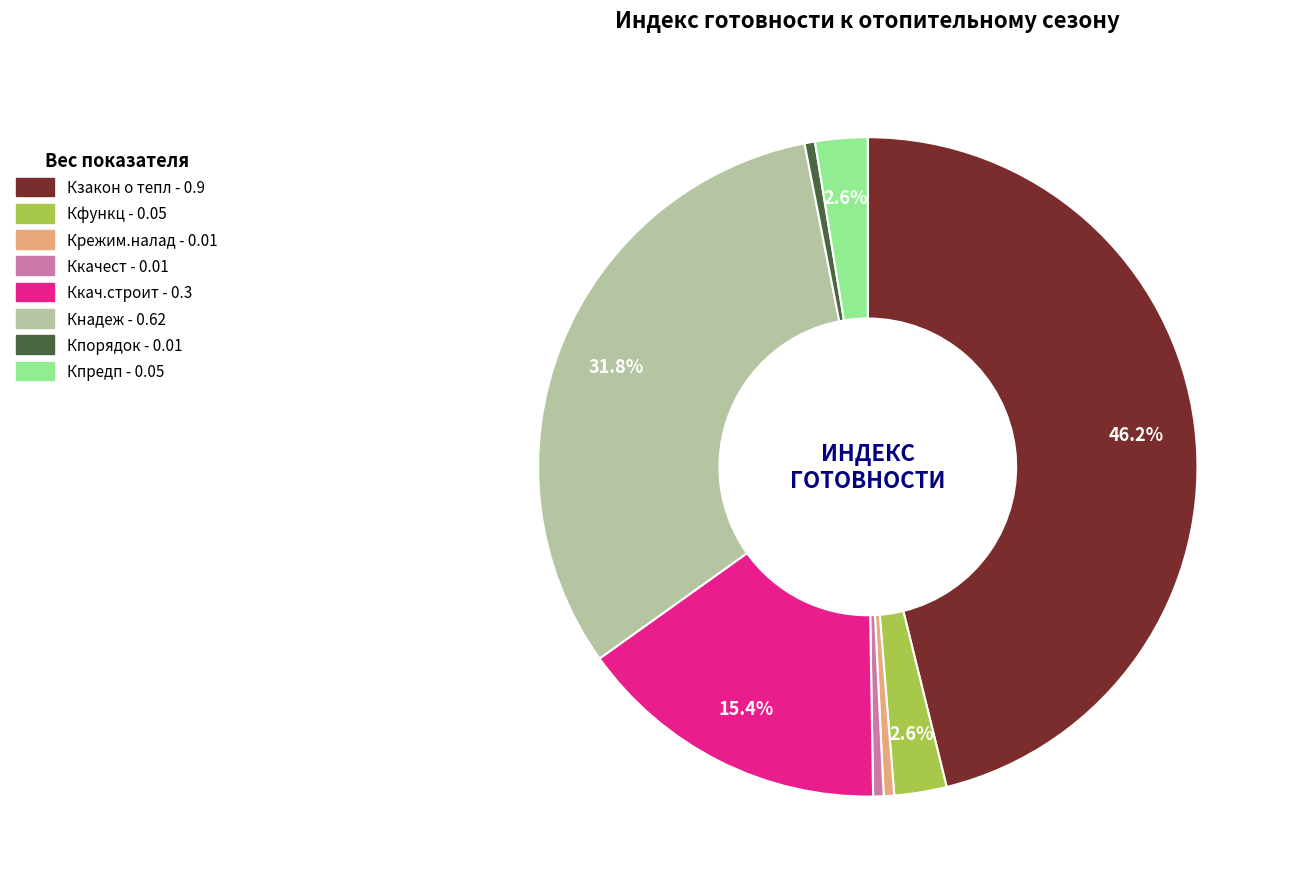

Is it true that Крежим.налад is 1% of the pie?

True